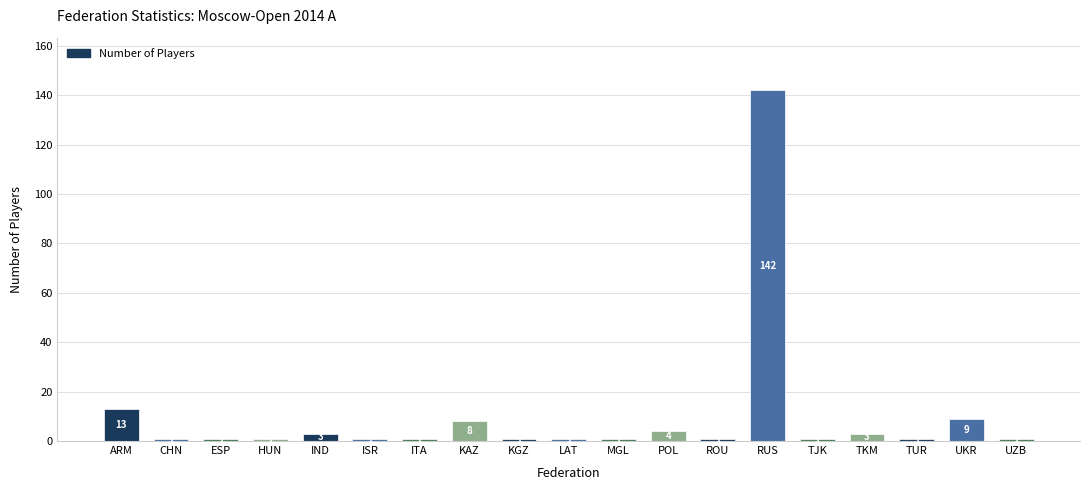

Reading left to right, extract all data points from this chart.

ARM=13	CHN=1	ESP=1	HUN=1	IND=3	ISR=1	ITA=1	KAZ=8	KGZ=1	LAT=1	MGL=1	POL=4	ROU=1	RUS=142	TJK=1	TKM=3	TUR=1	UKR=9	UZB=1